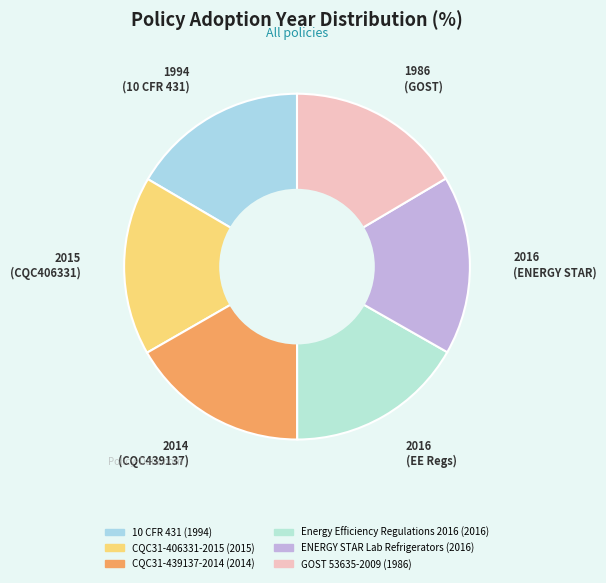

Is the sum of 2016 (ENERGY STAR) and 2014 (CQC439137) greater than half?

No